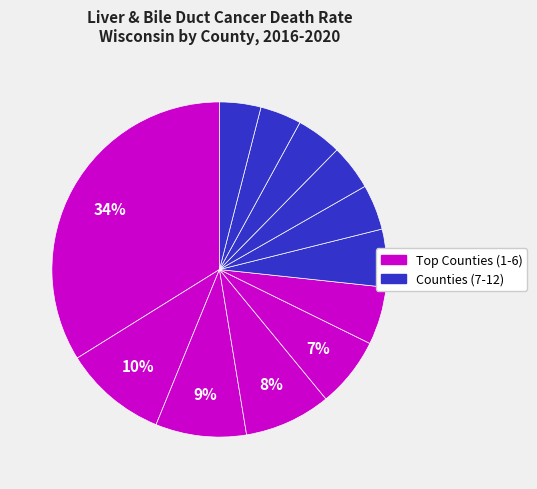

Count the number of slices in the pie.

12